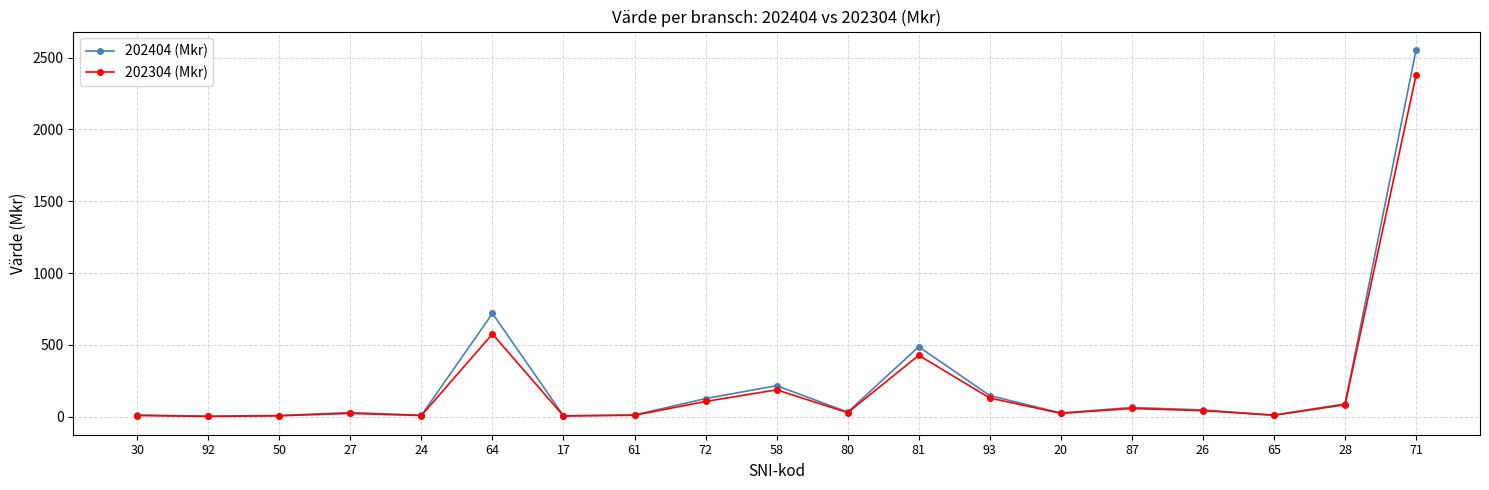

Which series changed the most between 30 and 87?

202404 (Mkr)